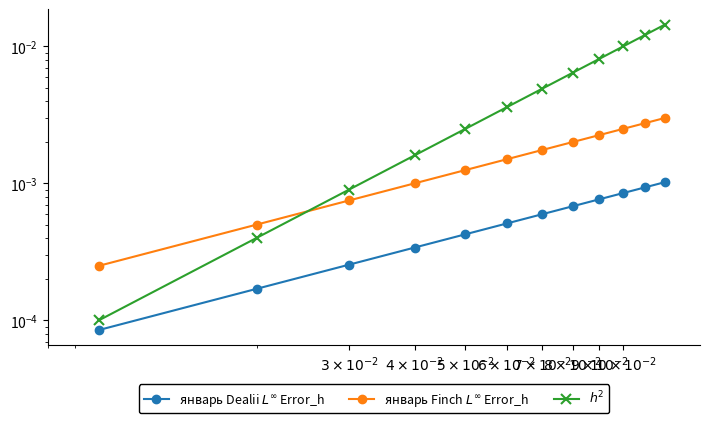

What is the label of the 4th point from the right?

$9 \times 10^{-2}$